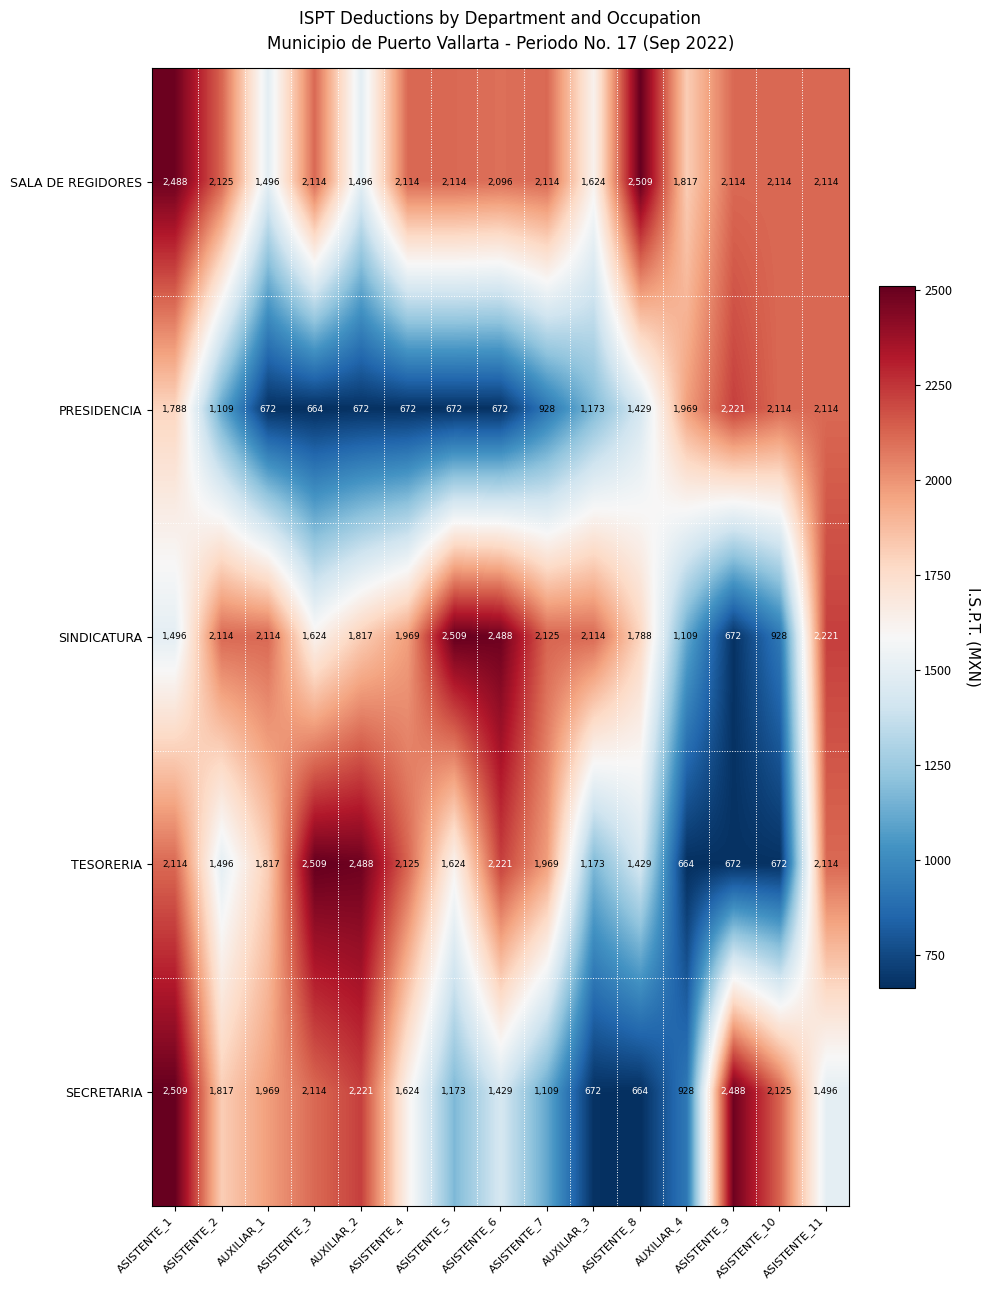

The SECRETARIA series shows 1969 at AUXILIAR_1. True or false?

True